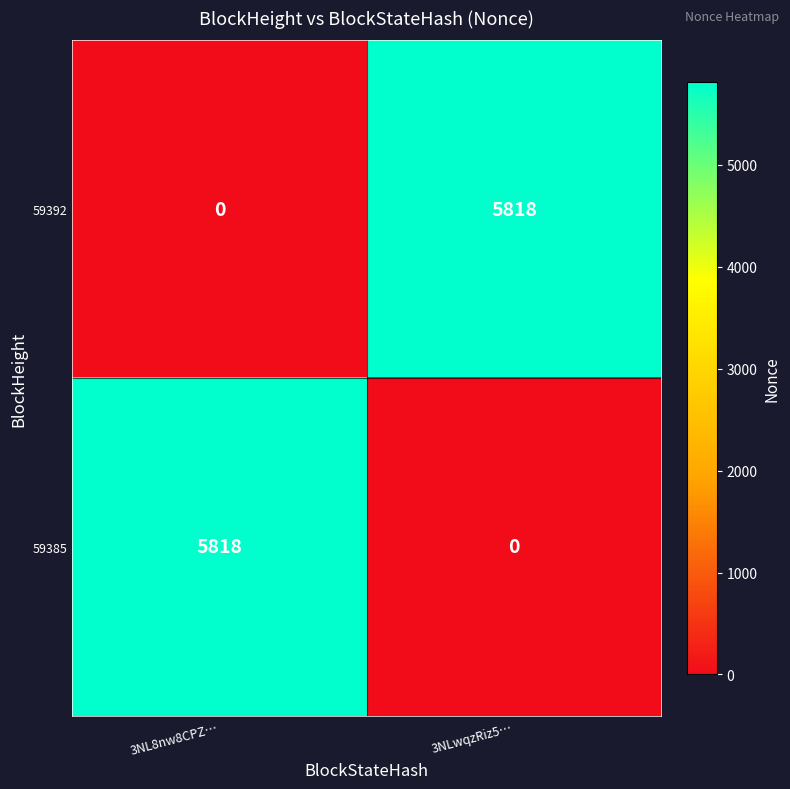

What is the difference between the 59385 values at 3NL8nw8CPZ… and 3NLwqzRiz5…?

5818